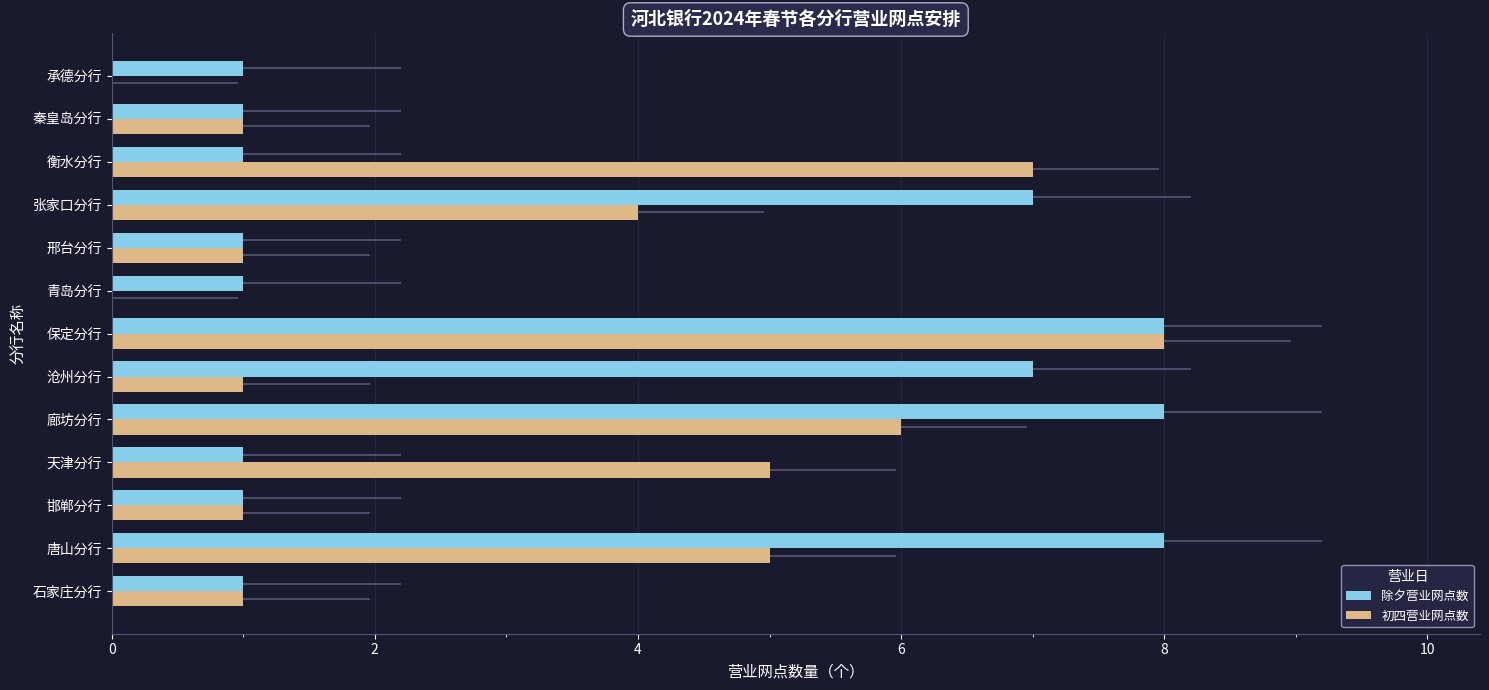

What is the sum of all 初四营业网点数 values?

40